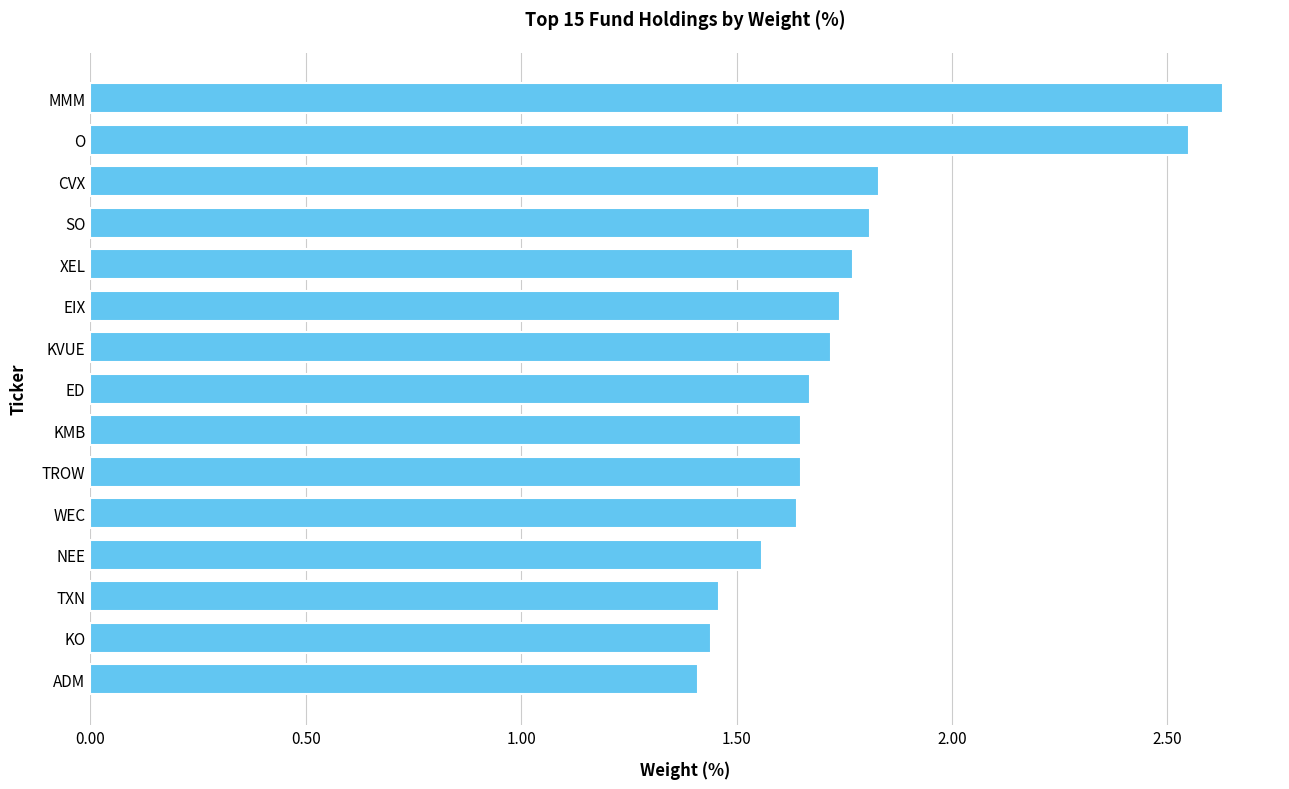

How many values are between 1 and 2?

13